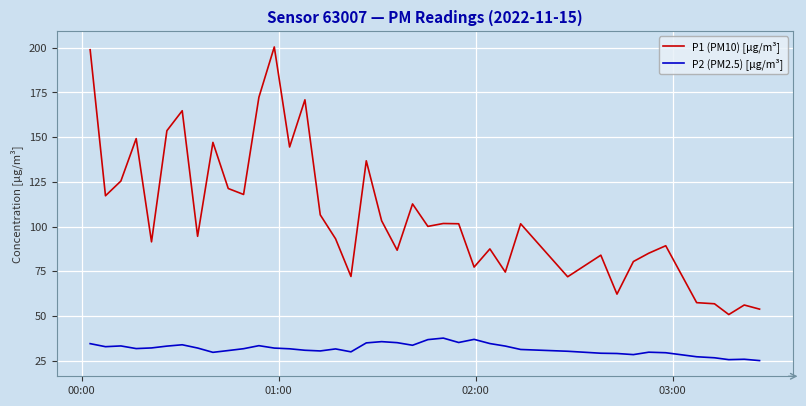

How many lines are shown in the chart?

2